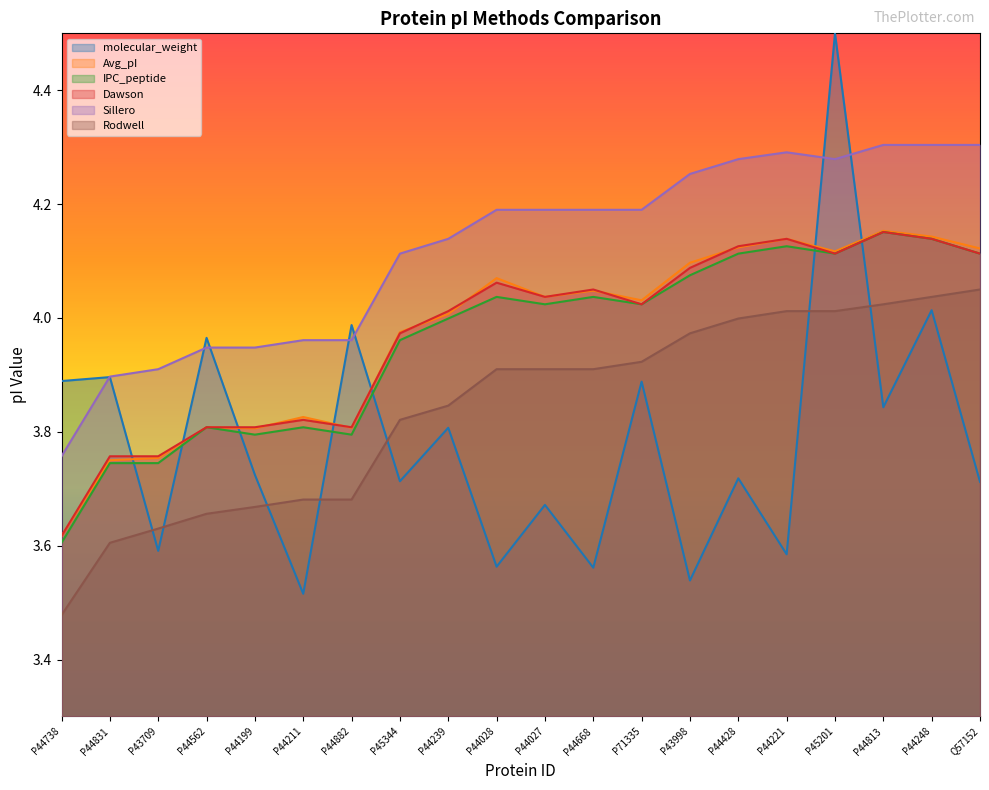

True or false: Rodwell has a value of 1.3 at P44239.

False